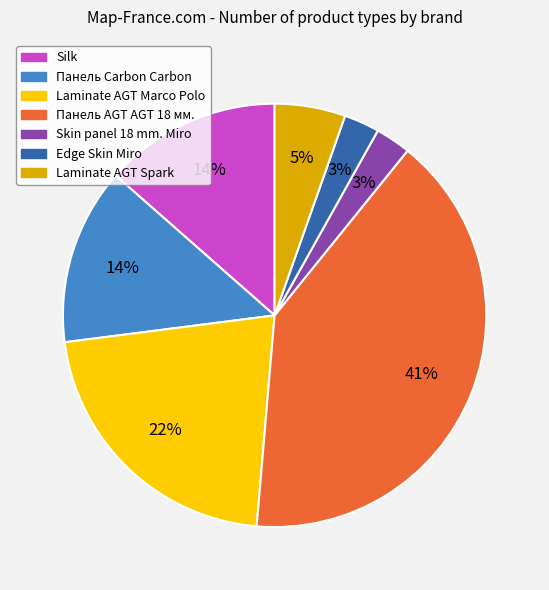

To the nearest percent, what is the average slice percentage?

14%